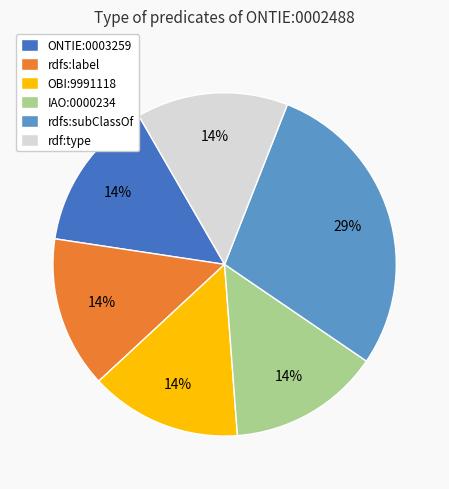

Is it true that rdfs:label is 14% of the pie?

True